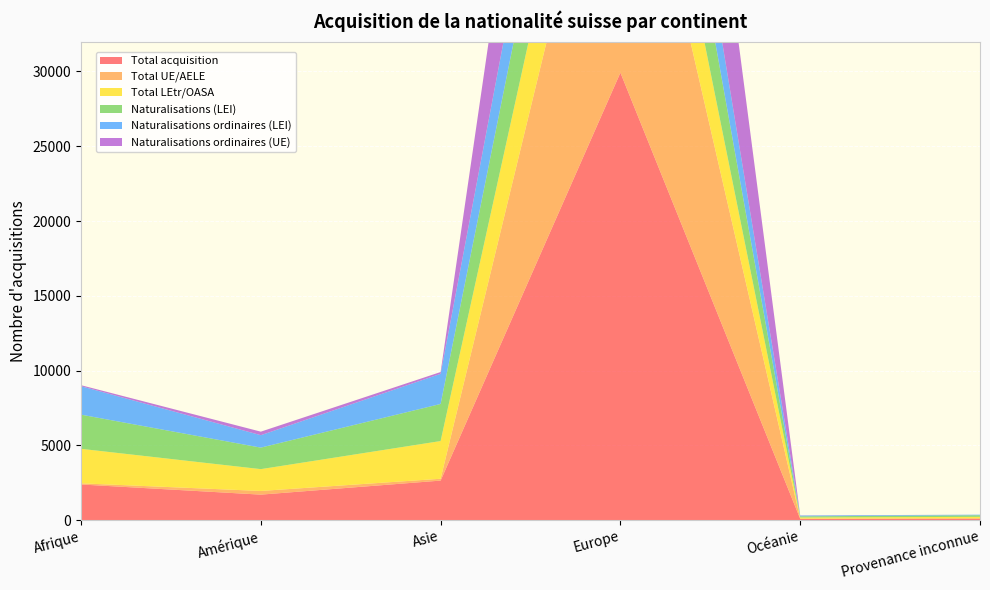

Reading right to left, transcribe all the data shown in this chart.

Total acquisition: 110	88	29922	2644	1705	2384
Total UE/AELE: 0	10	22416	123	246	77
Total LEtr/OASA: 110	78	7506	2521	1459	2307
Naturalisations (LEI): 107	77	7498	2481	1439	2285
Naturalisations ordinaires (LEI): 38	53	5919	2015	831	1902
Naturalisations ordinaires (UE): 0	10	19288	119	236	68